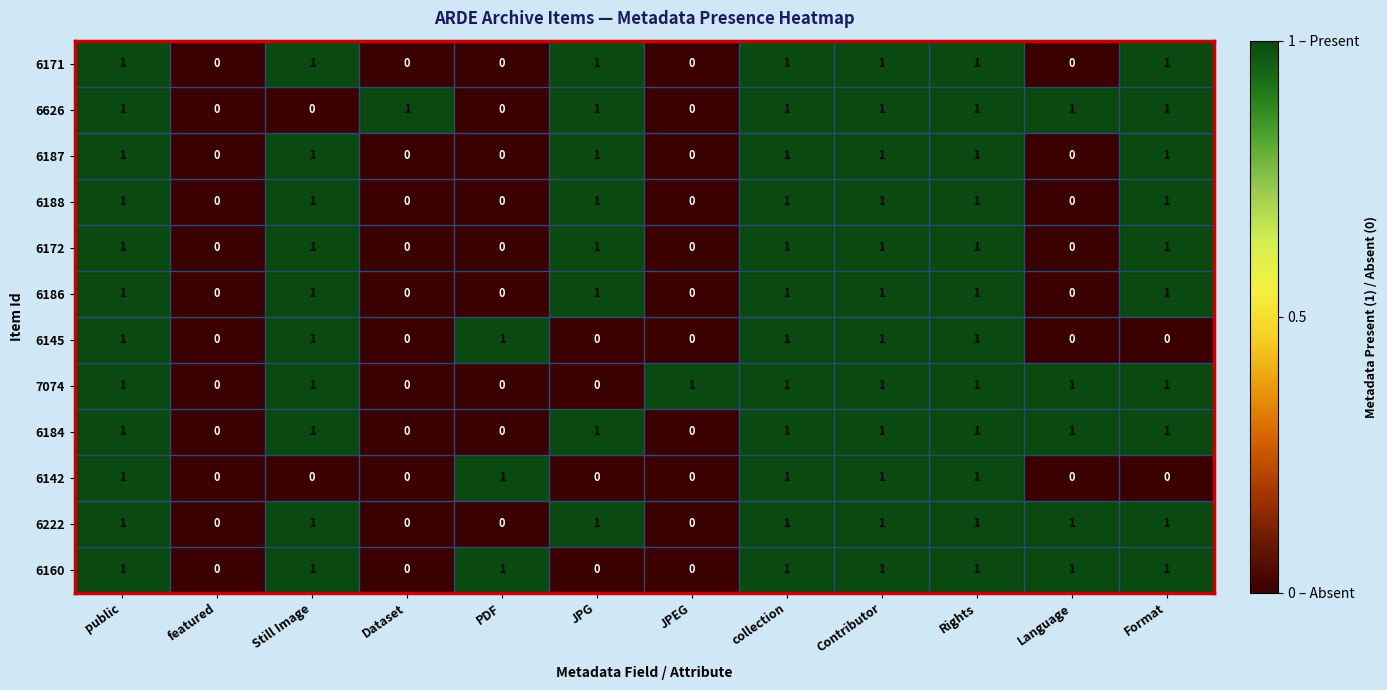

What is the total value across all series at Rights?

12